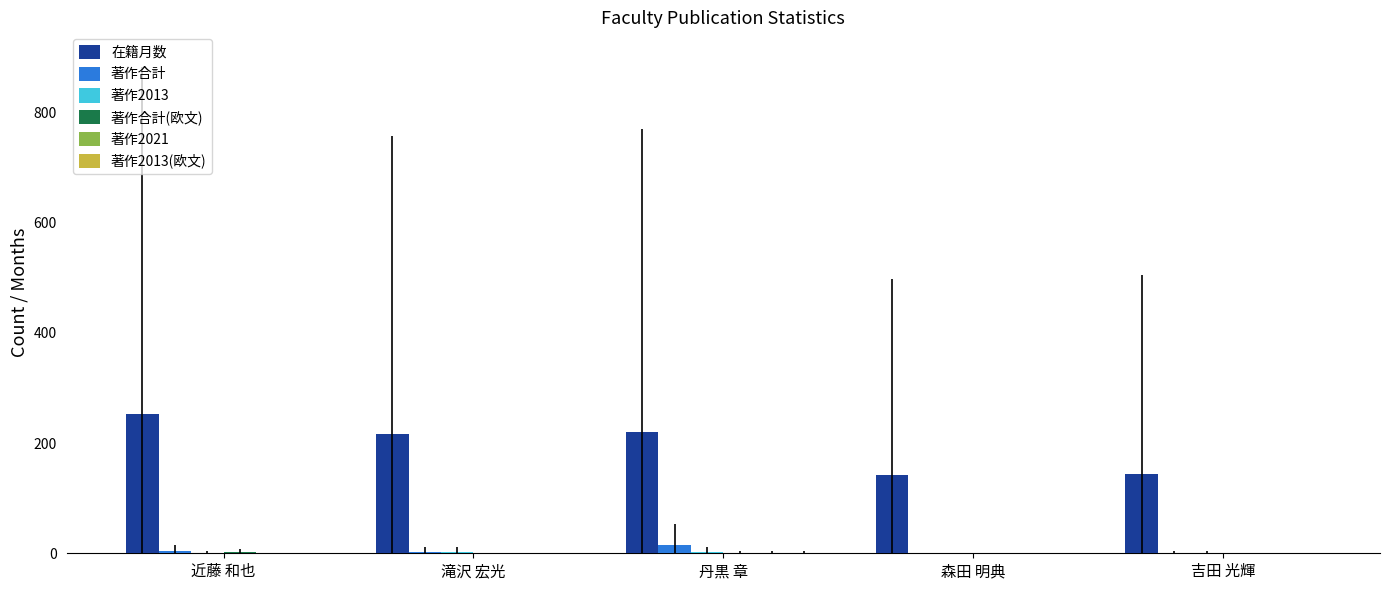

Is it true that 著作合計 equals 0 at 森田 明典?

True